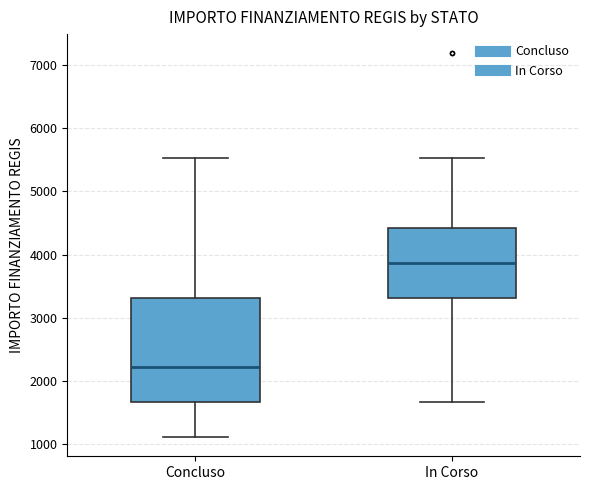

Which box's median line is the lowest?

Concluso